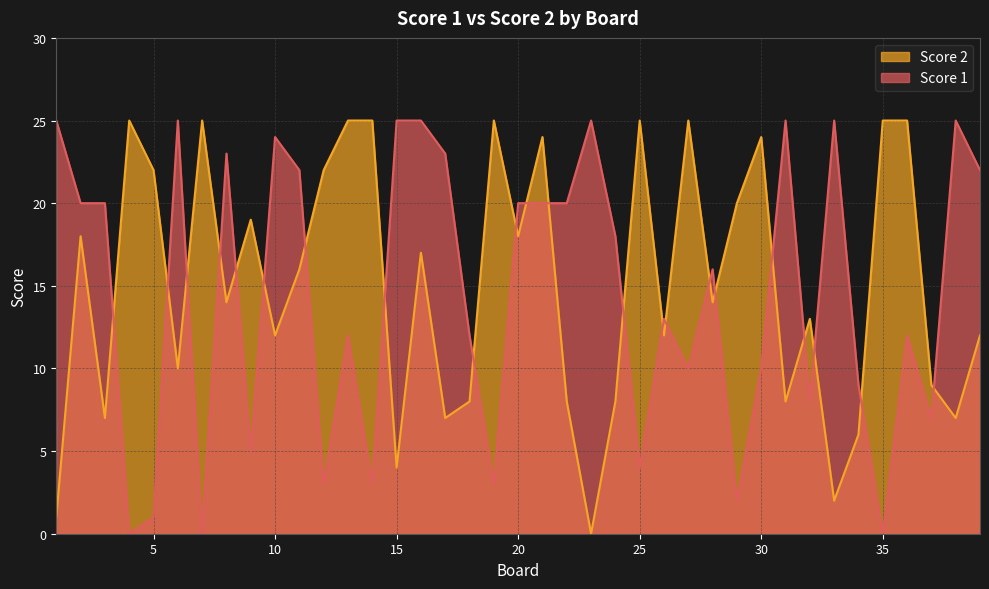

Which series has the widest spread of values?

Score 1